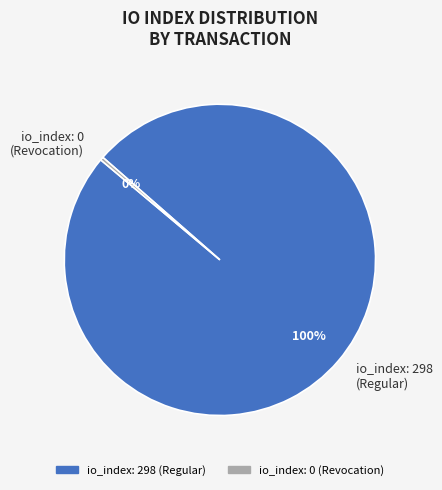

To the nearest percent, what is the combined percentage of io_index: 298 (Regular) and io_index: 0 (Revocation)?

100%